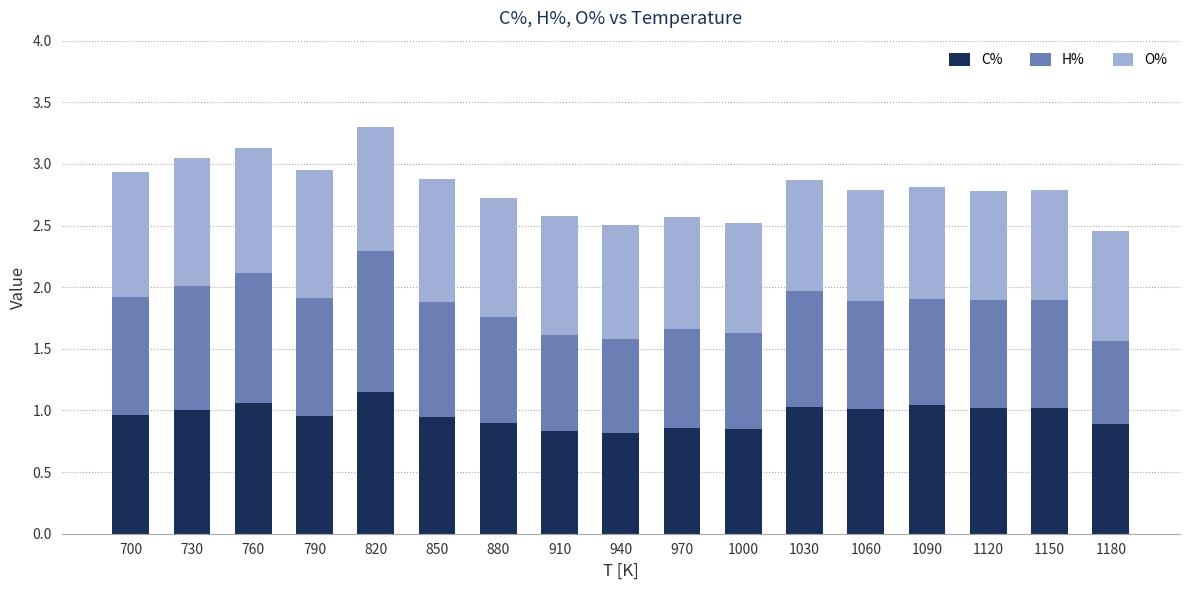

What is the total value across all series at 1030?

2.9